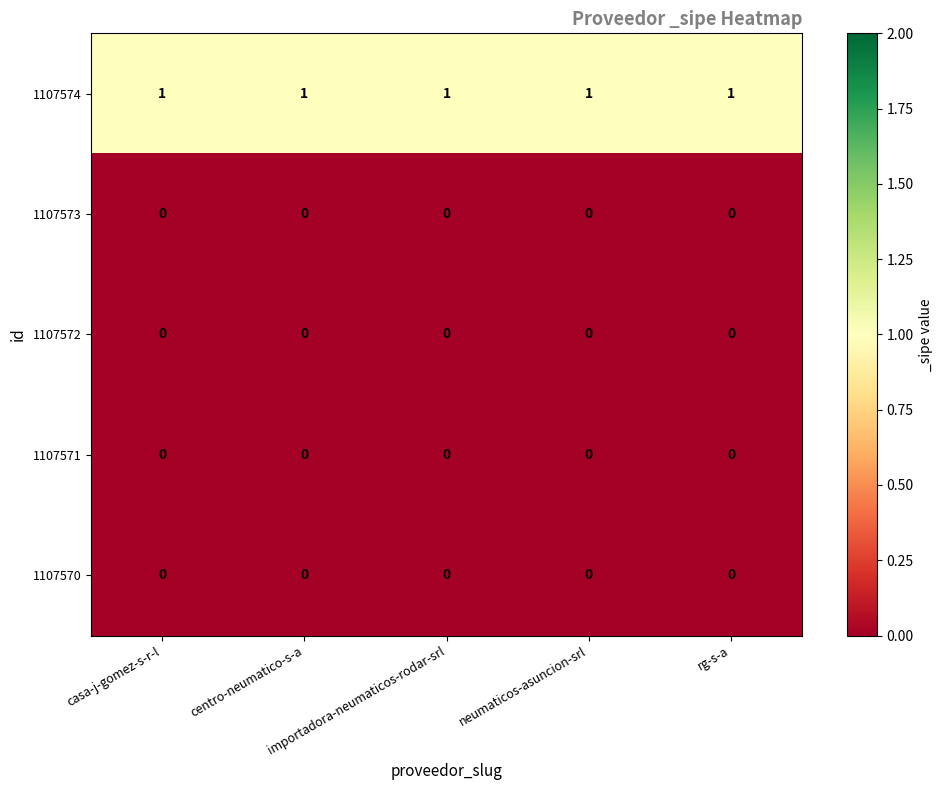

At how many categories does at least one series exceed 0?

5